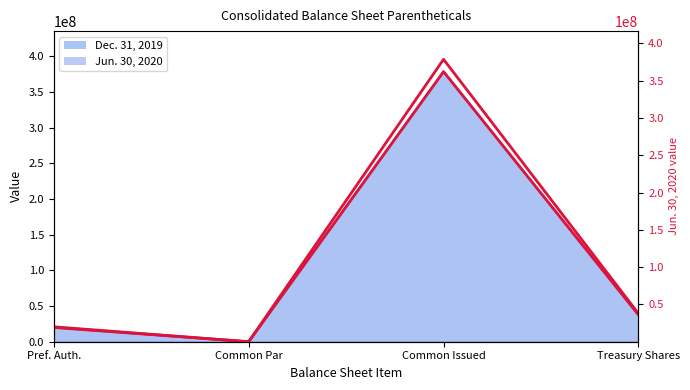

What position from the right is Pref. Auth.?

4